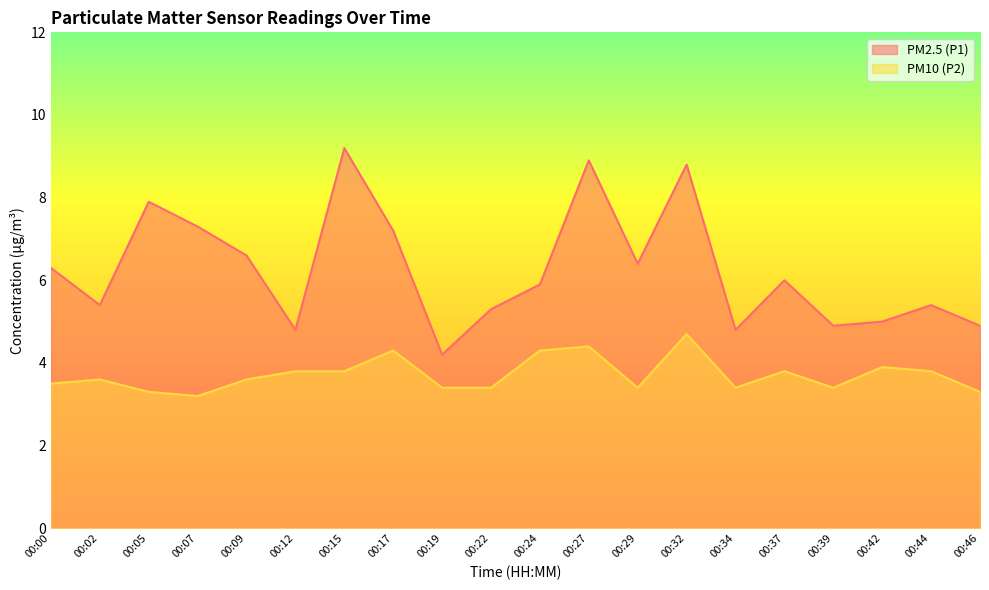

Reading left to right, transcribe all the data shown in this chart.

PM2.5 (P1): 6.3	5.4	7.9	7.3	6.6	4.8	9.2	7.2	4.2	5.3	5.9	8.9	6.4	8.8	4.8	6.0	4.9	5.0	5.4	4.9
PM10 (P2): 3.5	3.6	3.3	3.2	3.6	3.8	3.8	4.3	3.4	3.4	4.3	4.4	3.4	4.7	3.4	3.8	3.4	3.9	3.8	3.3